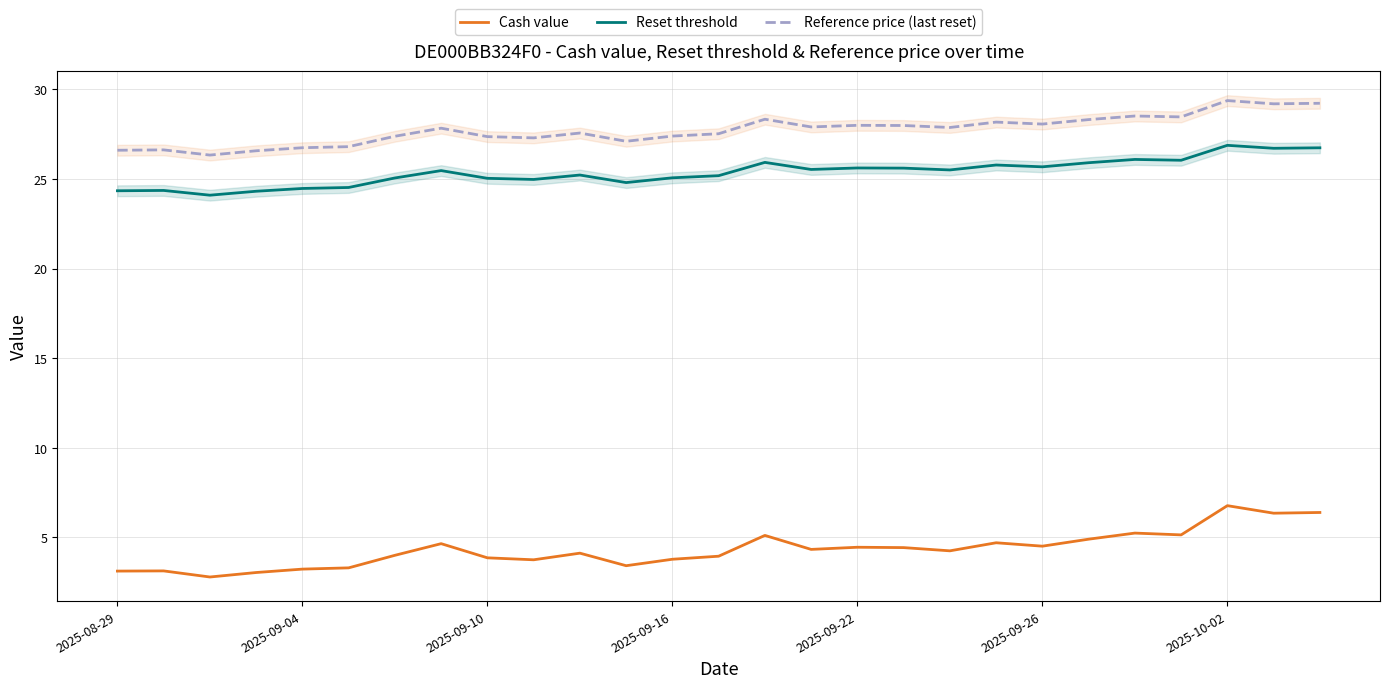

The value of Reset threshold at 2025-09-26 is 25.7. True or false?

True